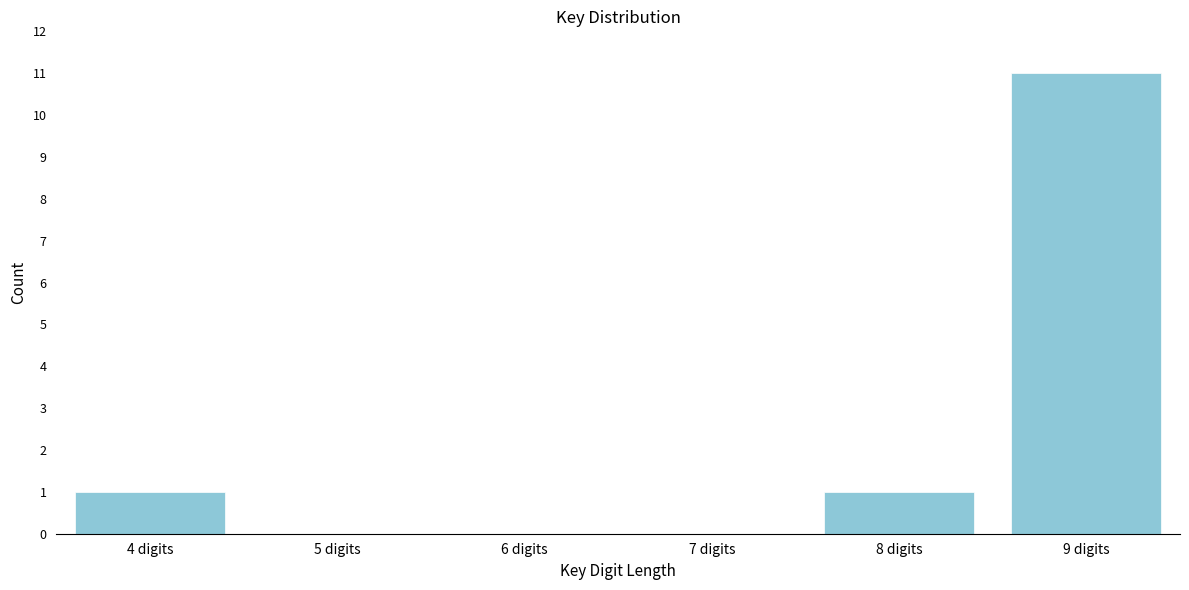

Reading left to right, what are all the values shown in this chart?

4 digits=1	5 digits=0	6 digits=0	7 digits=0	8 digits=1	9 digits=11